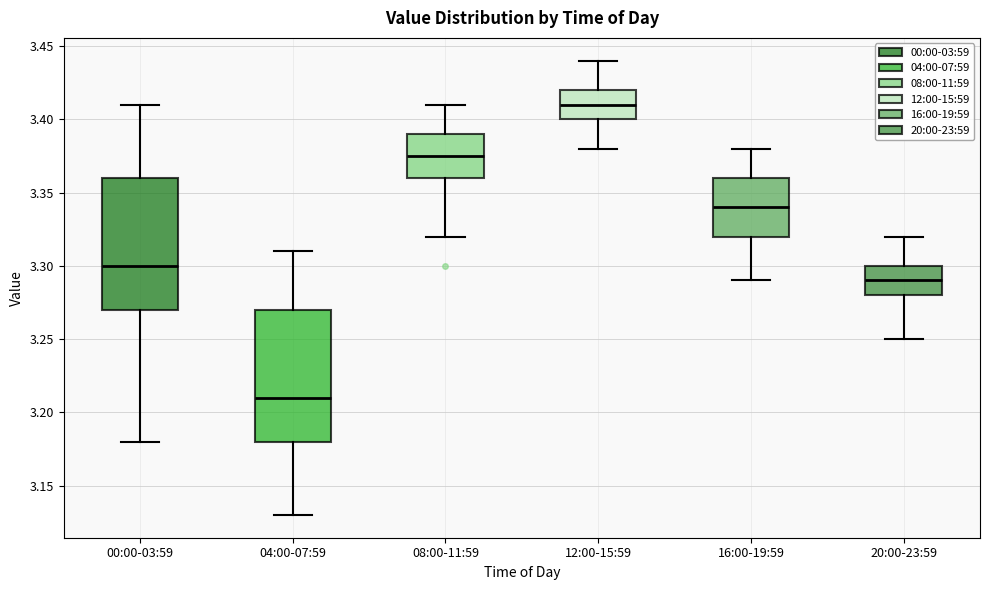

Reading left to right, read every box against the y-axis: the position of its median line, the range the box covers, and the ends of its whiskers. The values are not printed on the chart, so give them approximately, as read against the axis.

00:00-03:59: median 3.300, box 3.270 to 3.360, whiskers 3.180 to 3.410
04:00-07:59: median 3.210, box 3.180 to 3.270, whiskers 3.130 to 3.310
08:00-11:59: median 3.375, box 3.360 to 3.390, whiskers 3.320 to 3.410
12:00-15:59: median 3.410, box 3.400 to 3.420, whiskers 3.380 to 3.440
16:00-19:59: median 3.340, box 3.320 to 3.360, whiskers 3.290 to 3.380
20:00-23:59: median 3.290, box 3.280 to 3.300, whiskers 3.250 to 3.320